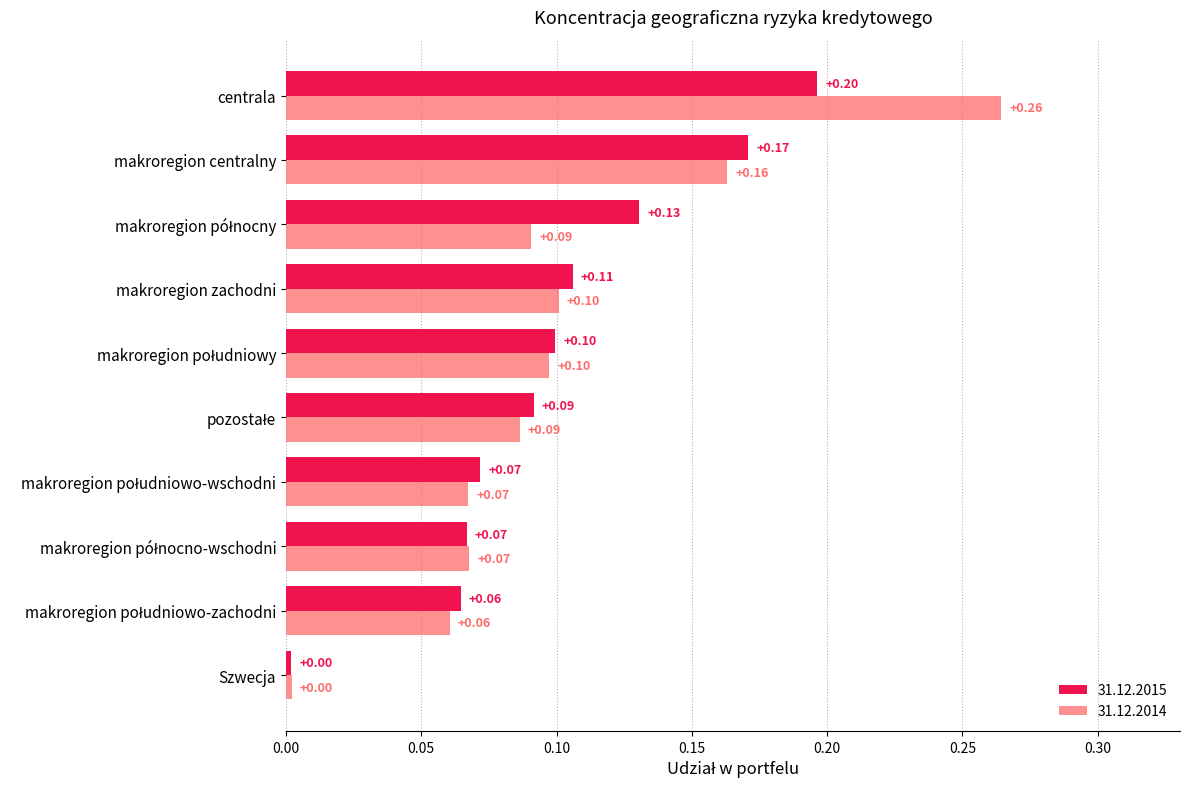

Count the number of data series in this chart.

2